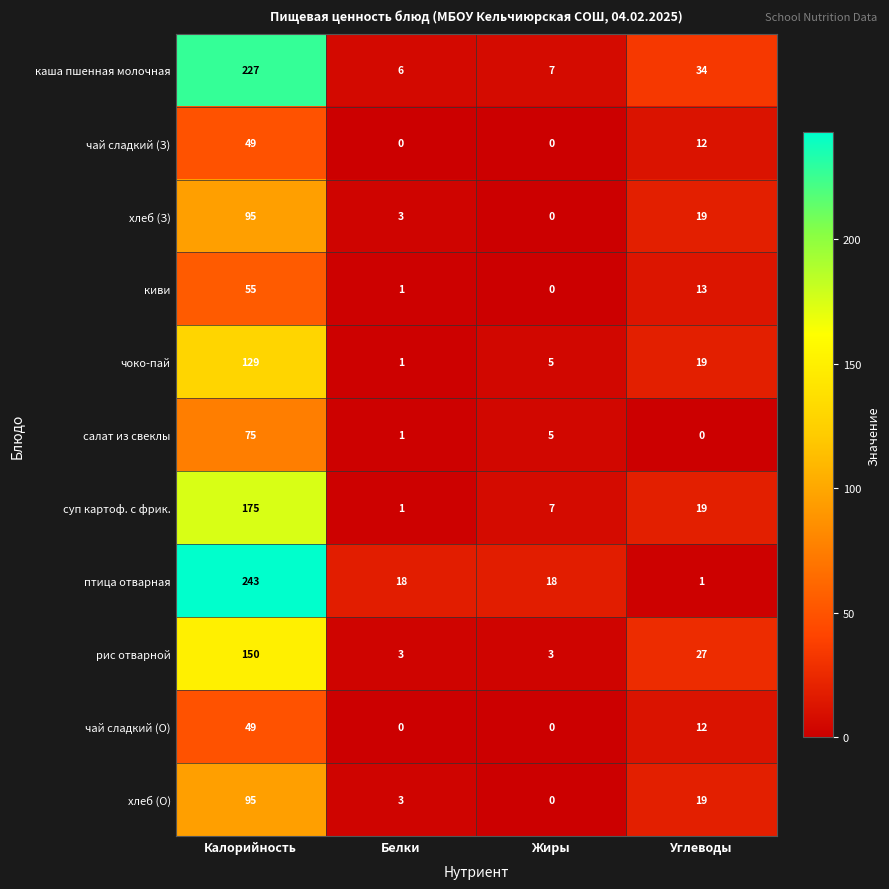

At which category does the chart reach its peak across all series?

Калорийность